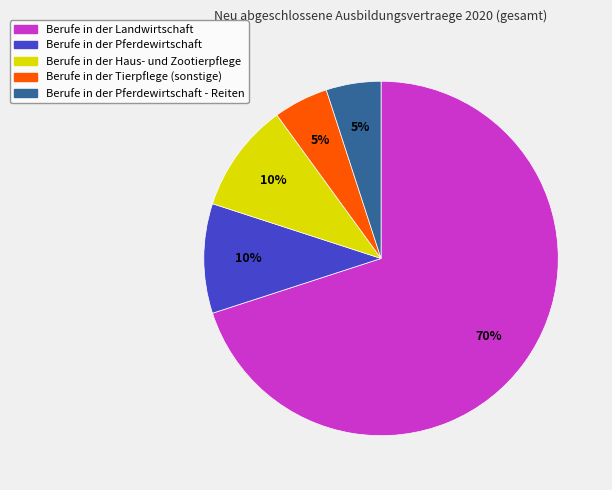

To the nearest percent, what is the difference between the largest and smallest slice percentages?

65%